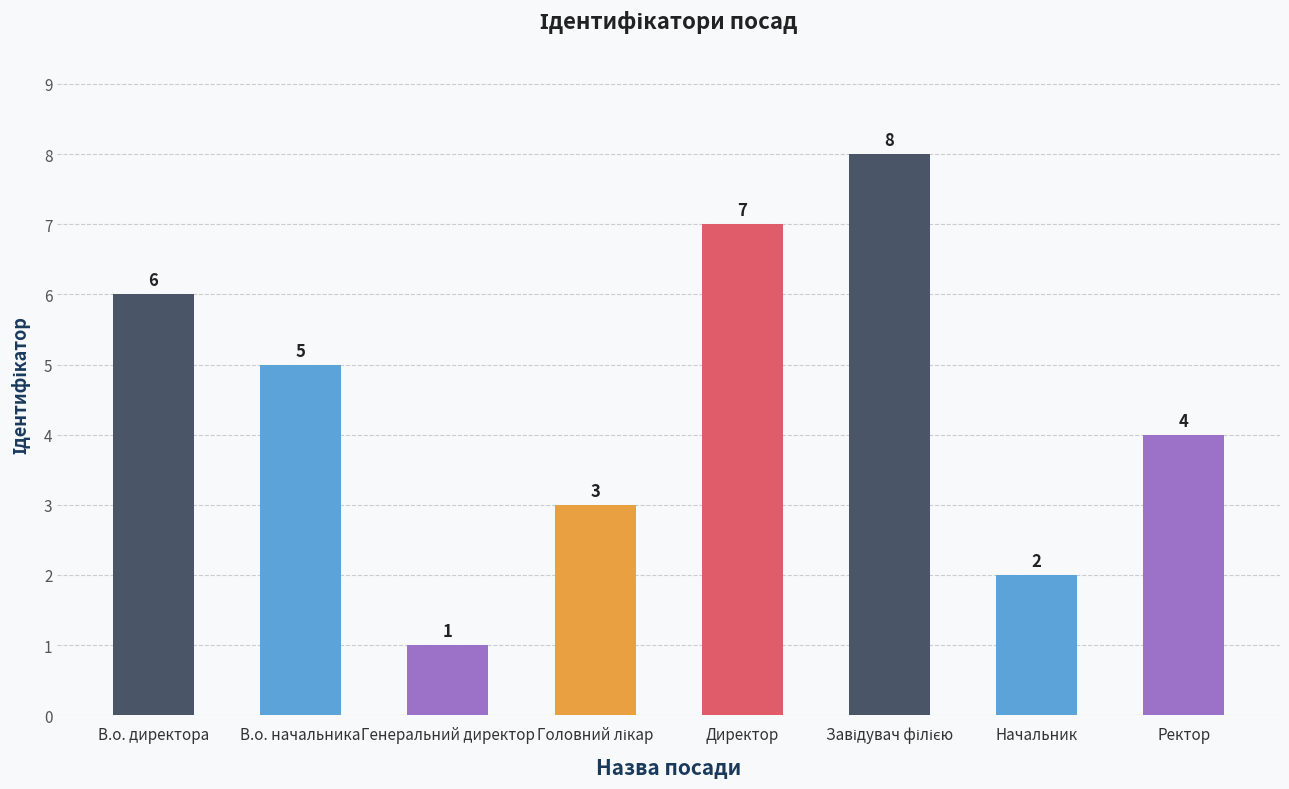

What is the maximum value shown in the chart?

8